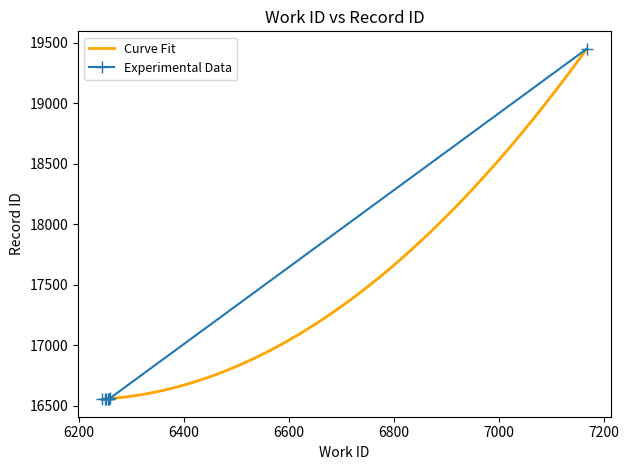

What is the lowest value of the Experimental Data series?

16556